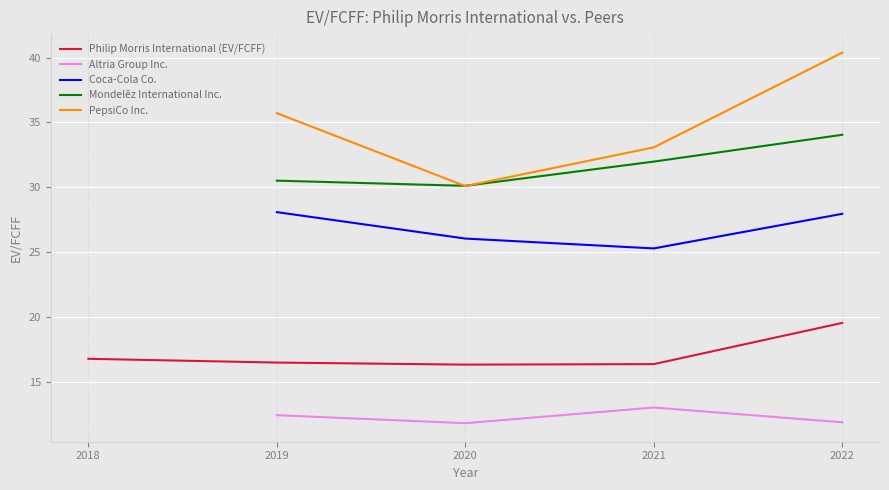

What is the value of the Philip Morris International (EV/FCFF) point at the 5th from the left?

19.5